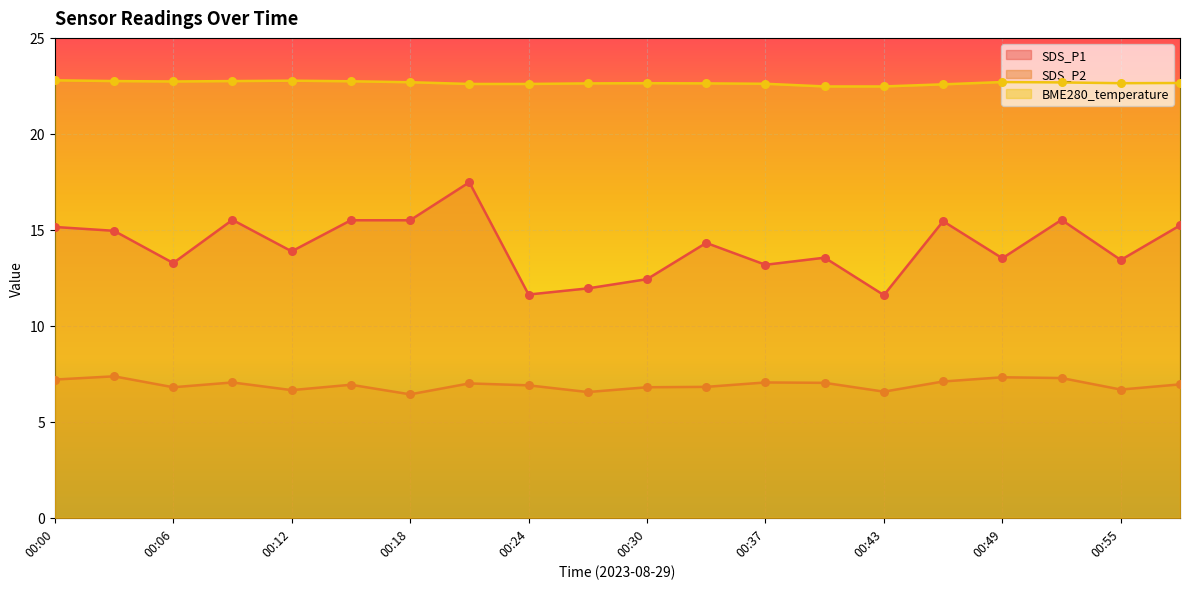

At which category is the sum across all series the highest?

00:21